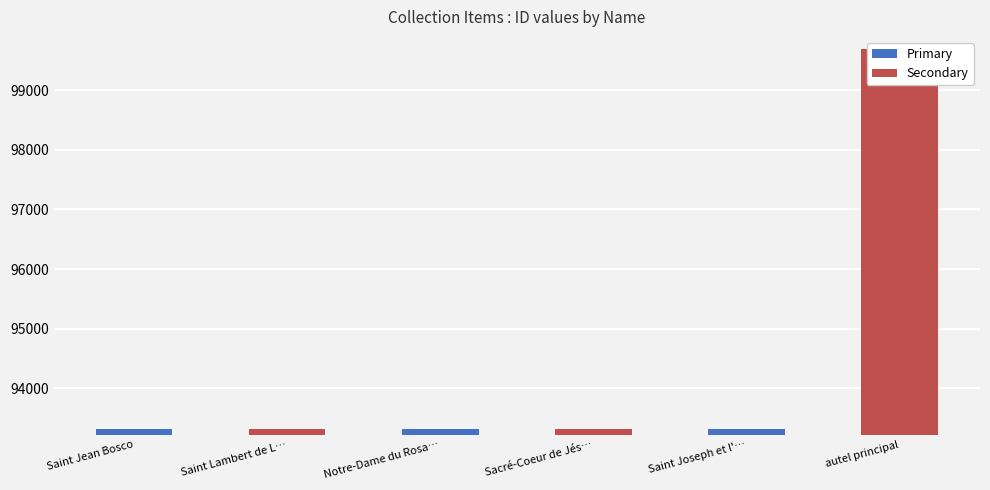

What is the approximate value at Sacré-Coeur de Jésus?

93324